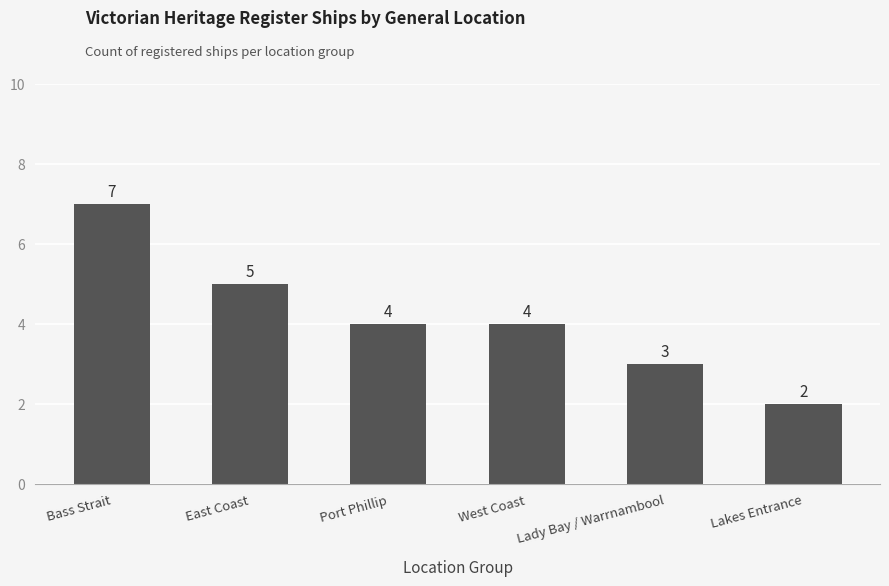

What is the change in value from Bass Strait to Port Phillip?

-3